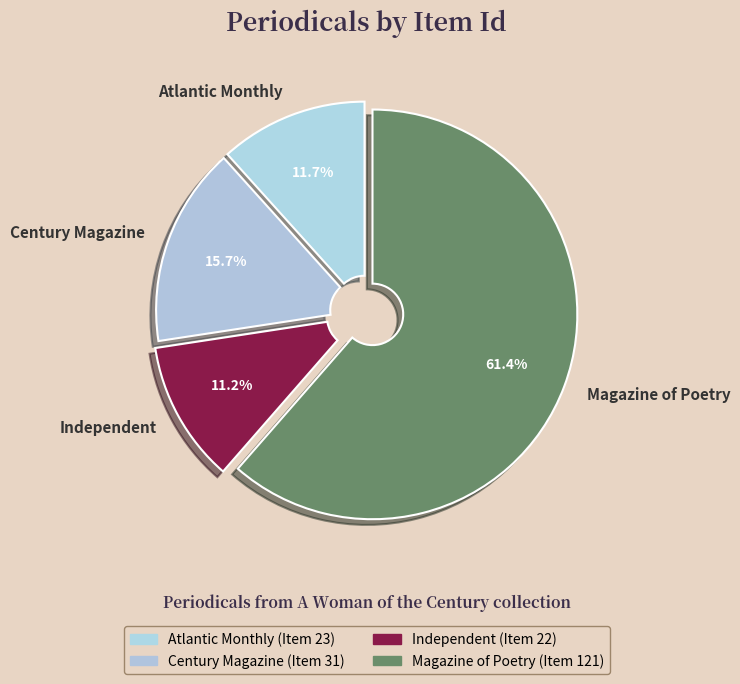

Does Magazine of Poetry represent more than half of the total?

Yes